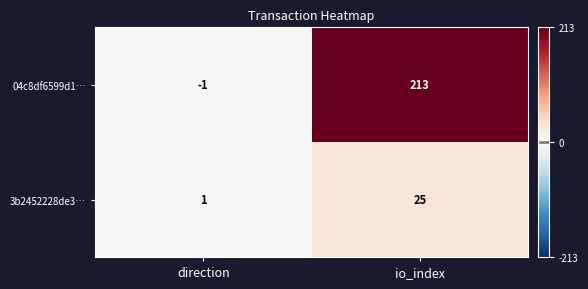

At which category does the chart reach its peak across all series?

io_index